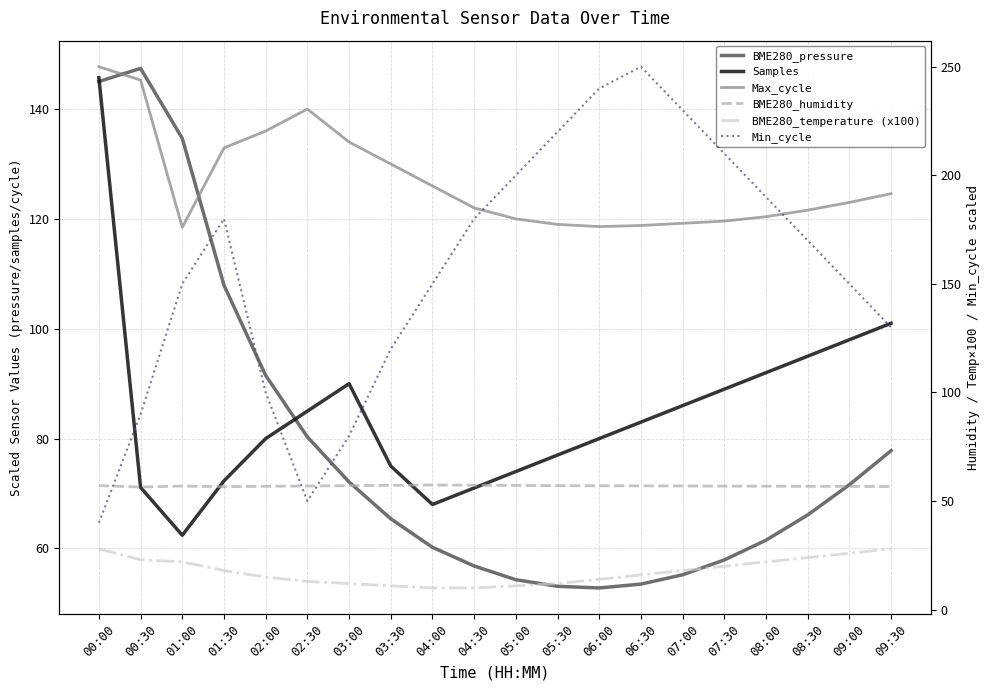

Which series has the largest total across all categories?

Min_cycle